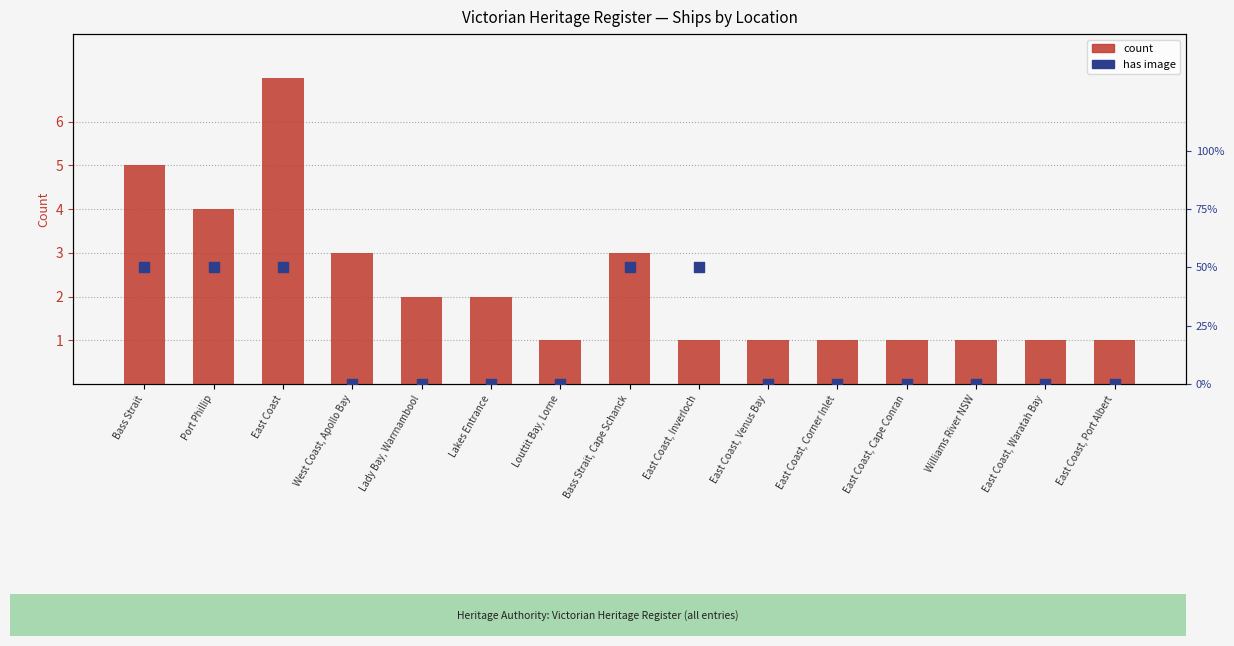

Is the value of has image (percentile) at Lakes Entrance greater than the value of count at East Coast, Venus Bay?

No